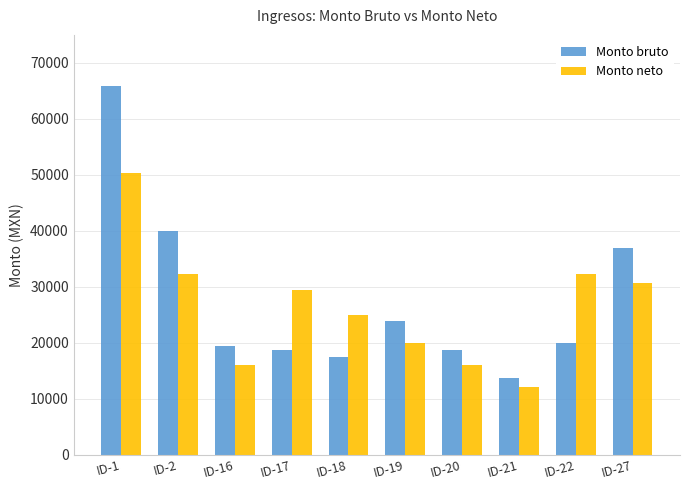

How many bars are there in total?

20